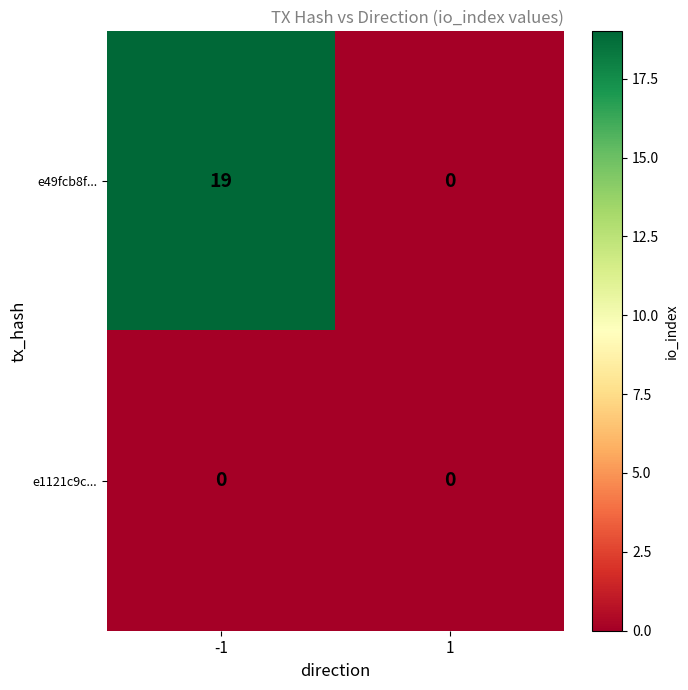

Reading left to right, list all the values displayed in this chart.

e49fcb8f...: 19	0
e1121c9c...: 0	0